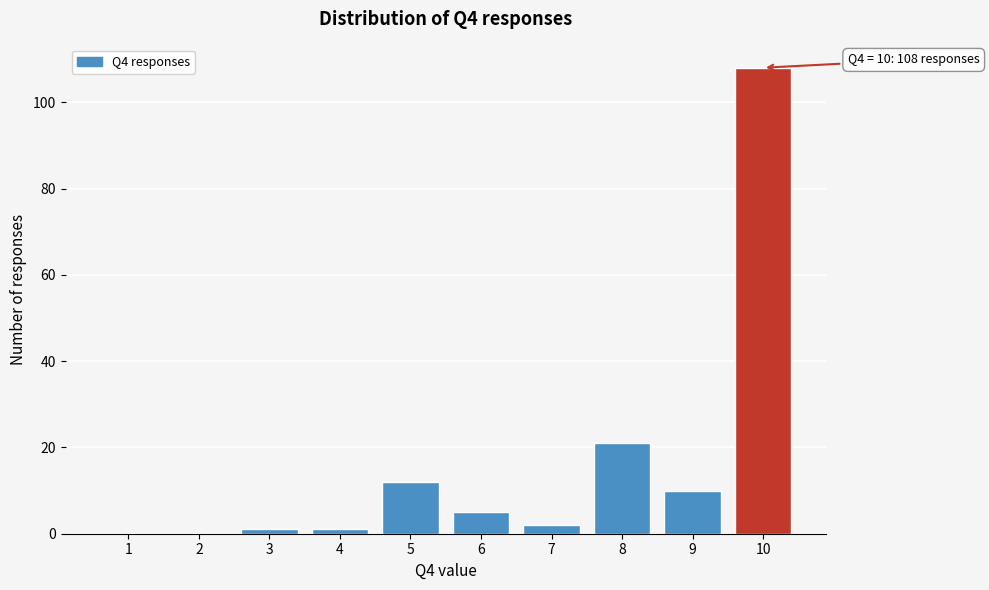

Reading left to right, list all the values displayed in this chart.

1=0	2=0	3=1	4=1	5=12	6=5	7=2	8=21	9=10	10=108